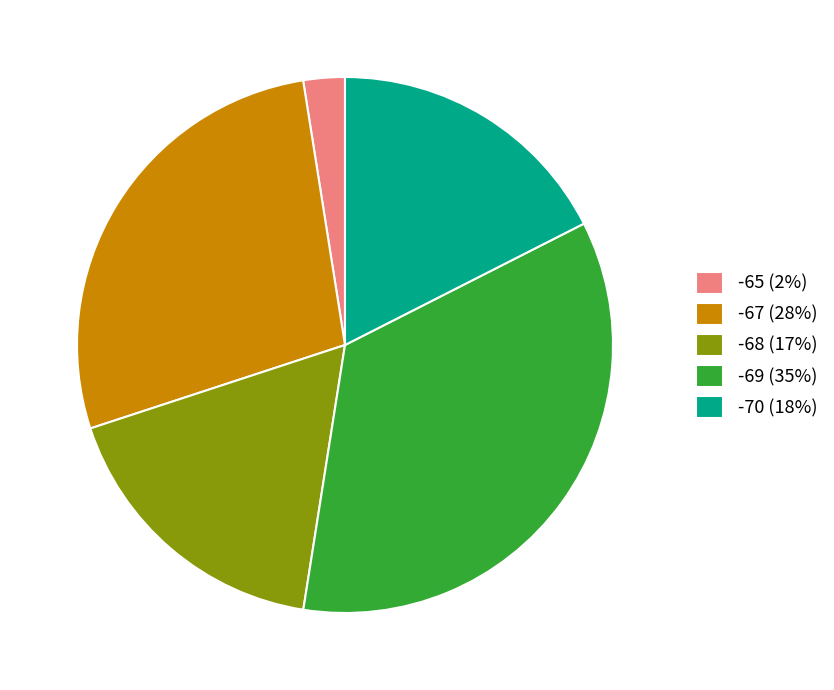

Between -65 (2%) and -69 (35%), which is larger?

-69 (35%)